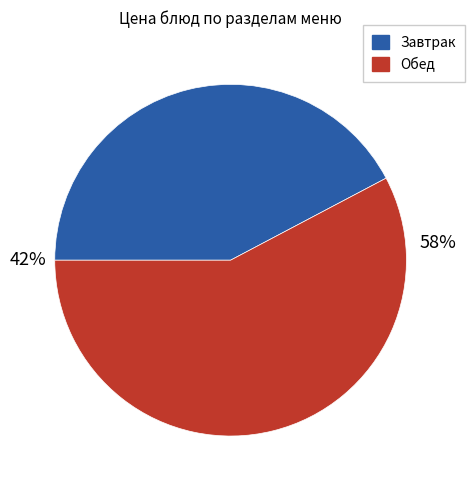

Is there any slice that represents more than half of the pie?

Yes